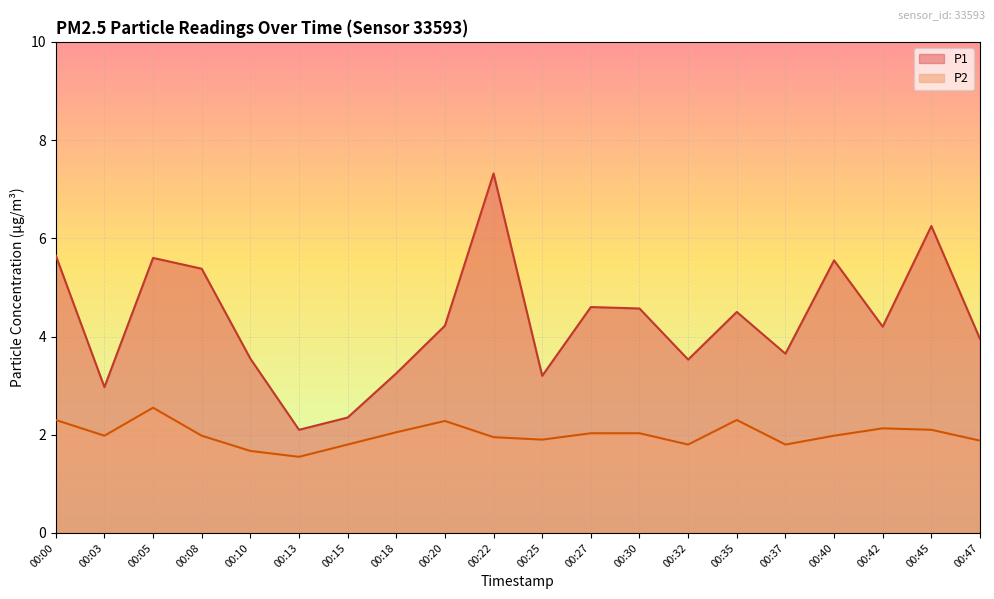

At which category is the sum across all series the highest?

00:22